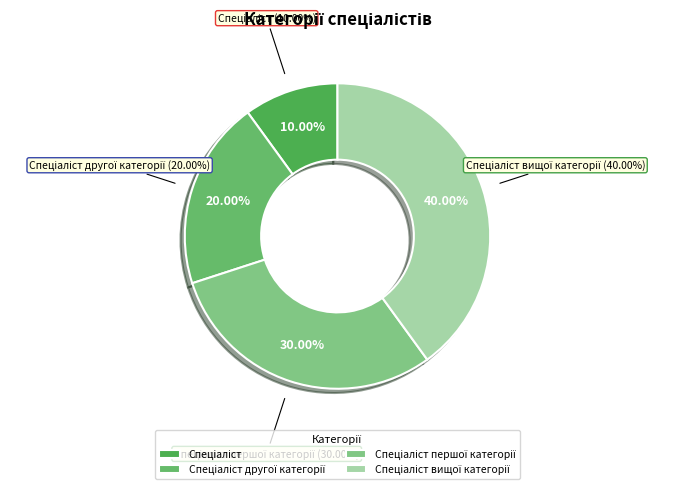

To the nearest percent, what is the combined percentage of Спеціаліст and Спеціаліст другої категорії?

30%